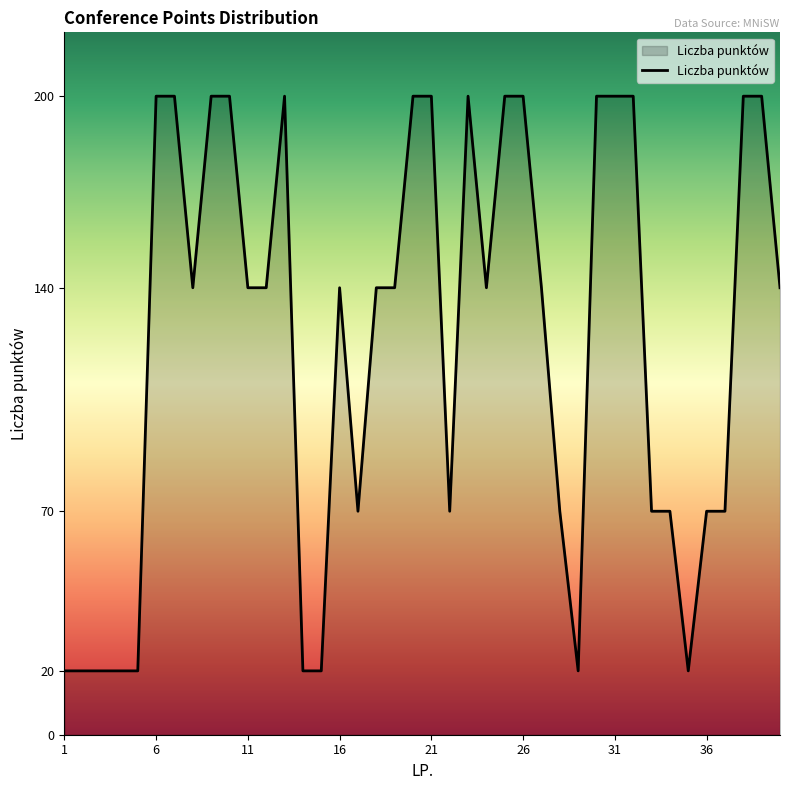

What is the sum of all values?

4930